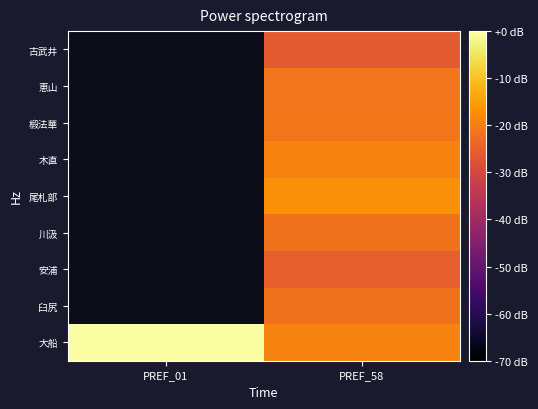

List the labels in order of 大船 value, largest first.

PREF_01, PREF_58